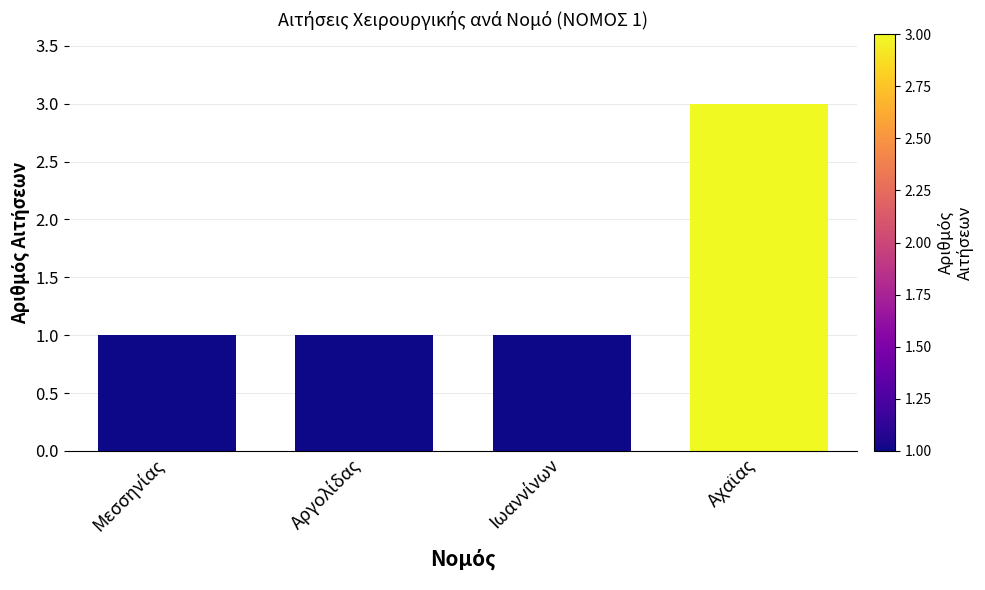

Reading left to right, transcribe all the data shown in this chart.

1	1	1	3